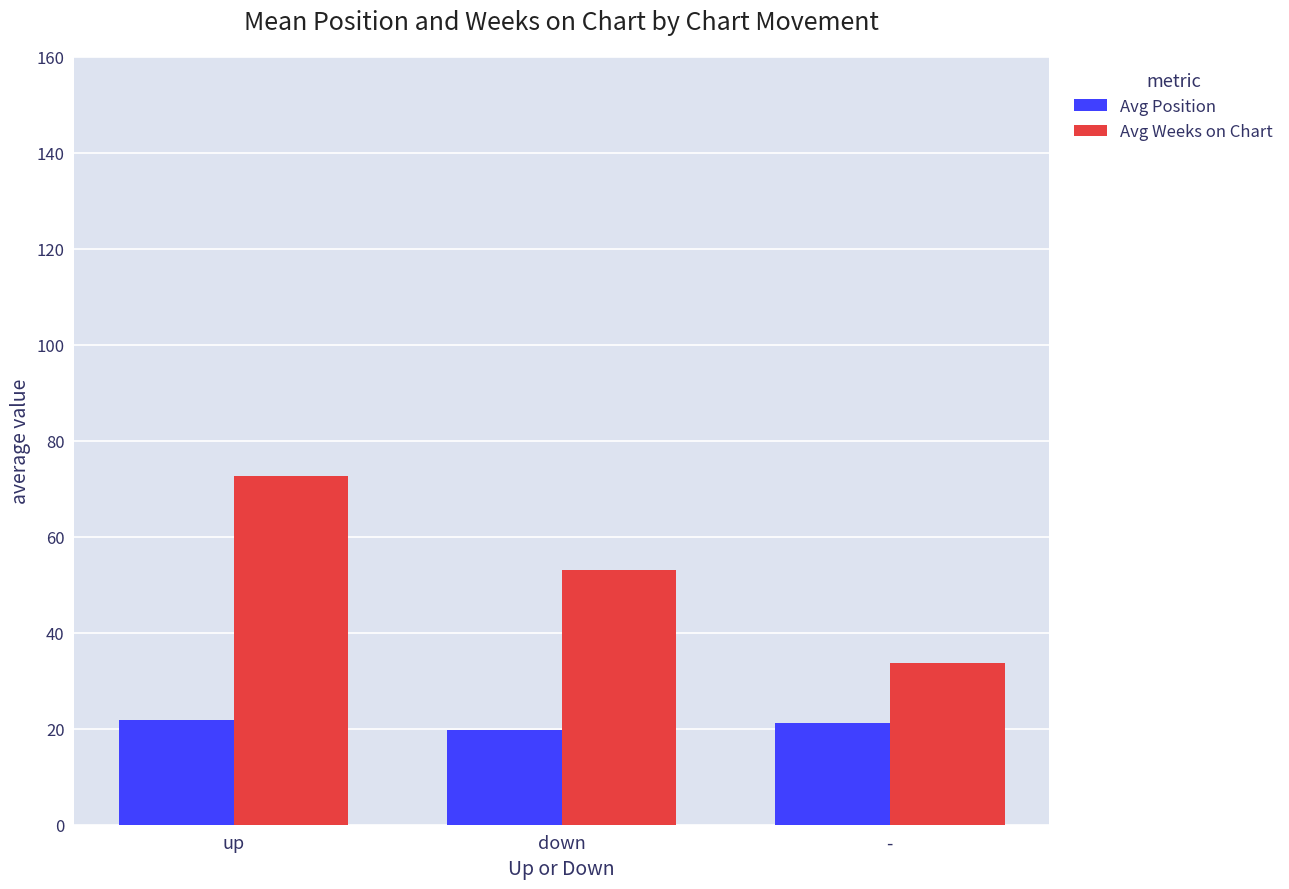

Which series has the widest spread of values?

Avg Weeks on Chart